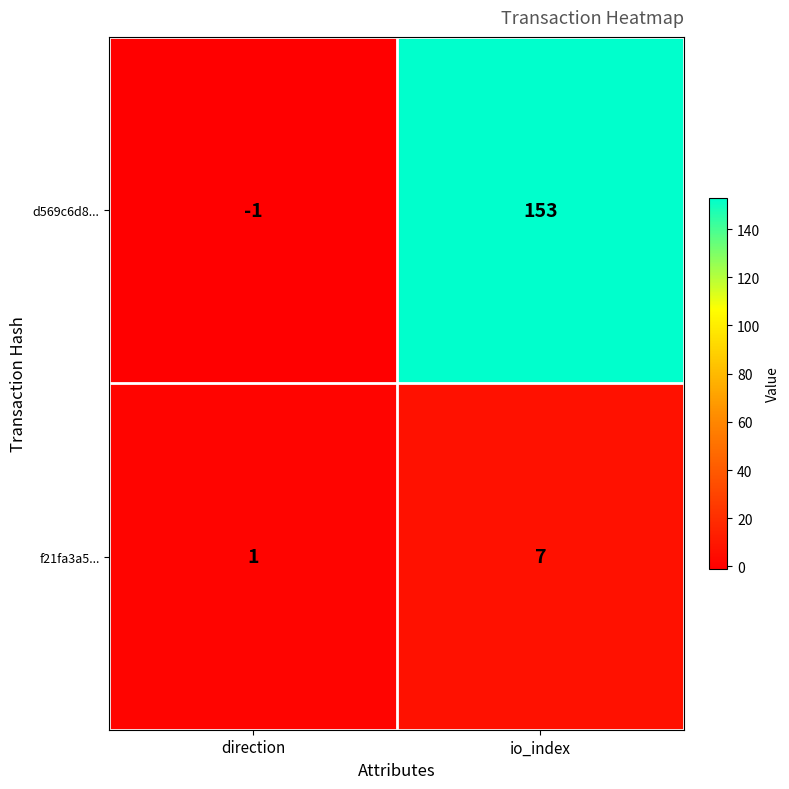

At which label is f21fa3a5... closest to 4?

direction